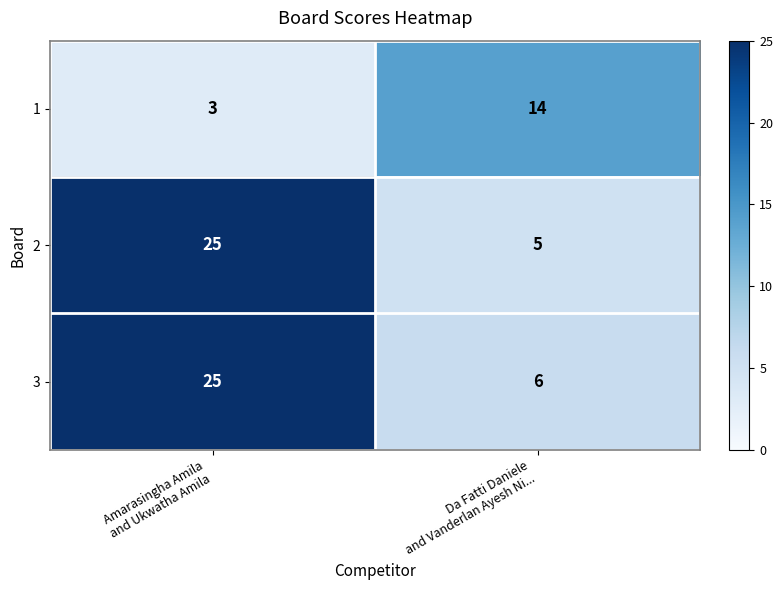

Reading left to right, extract all data points from this chart.

1: 3	14
2: 25	5
3: 25	6